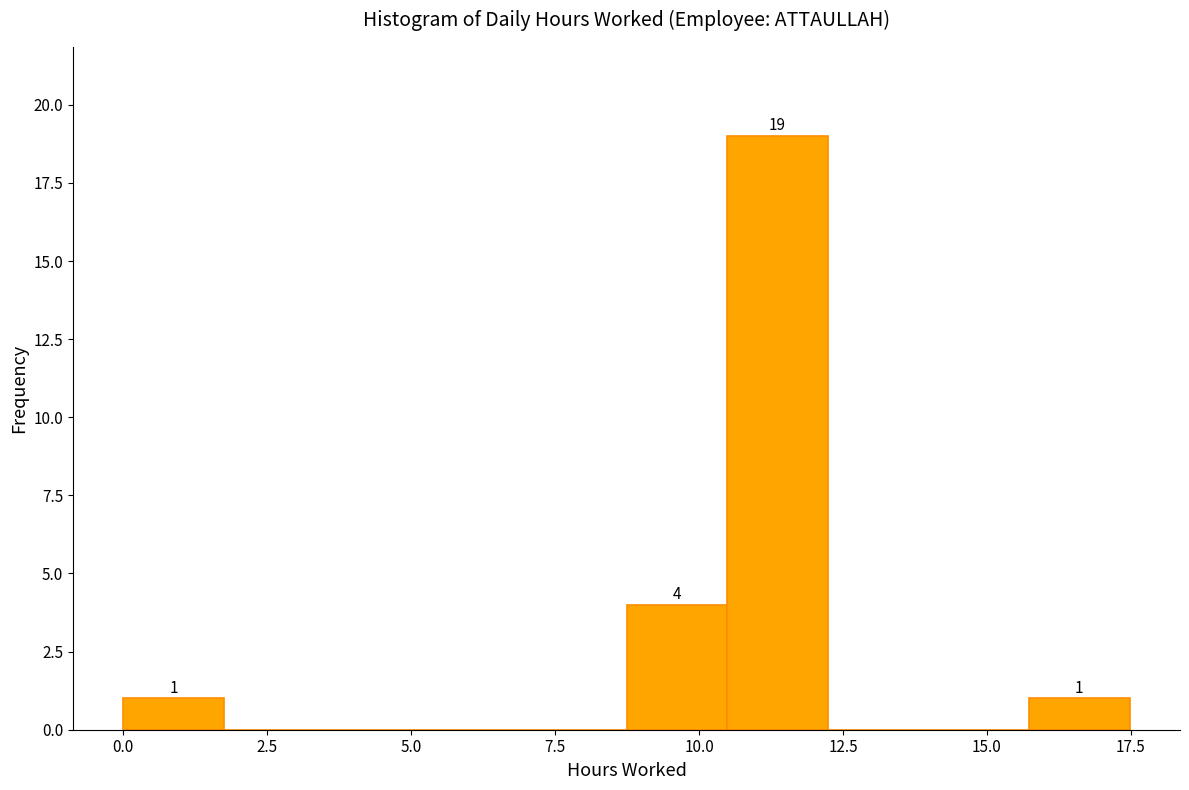

Around what value on the x-axis is the tallest bar? Give the approximate position of its centre, as read against the axis.

11.5